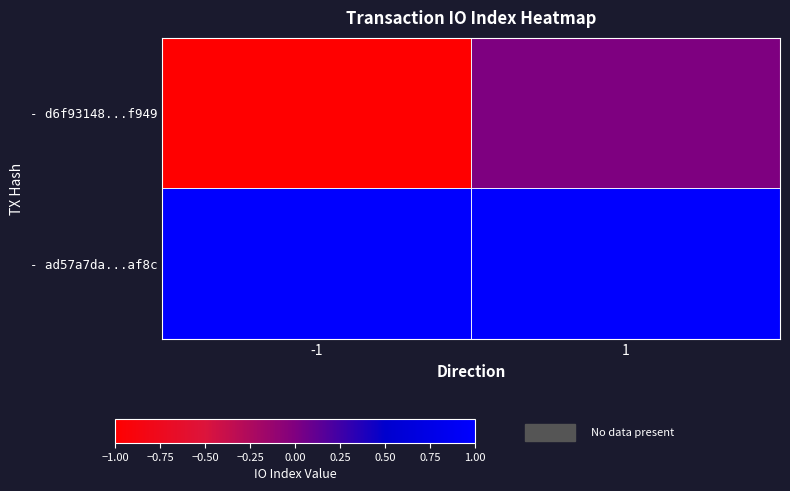

Reading right to left, transcribe all the data shown in this chart.

- d6f93148...f949: 1=0	-1=-1
- ad57a7da...af8c: 1=1	-1=1